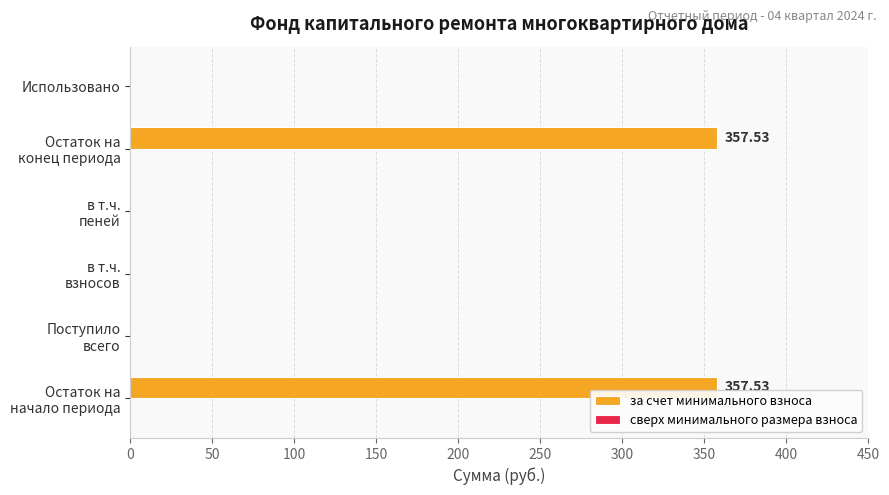

What is the sum of all values?

715.1